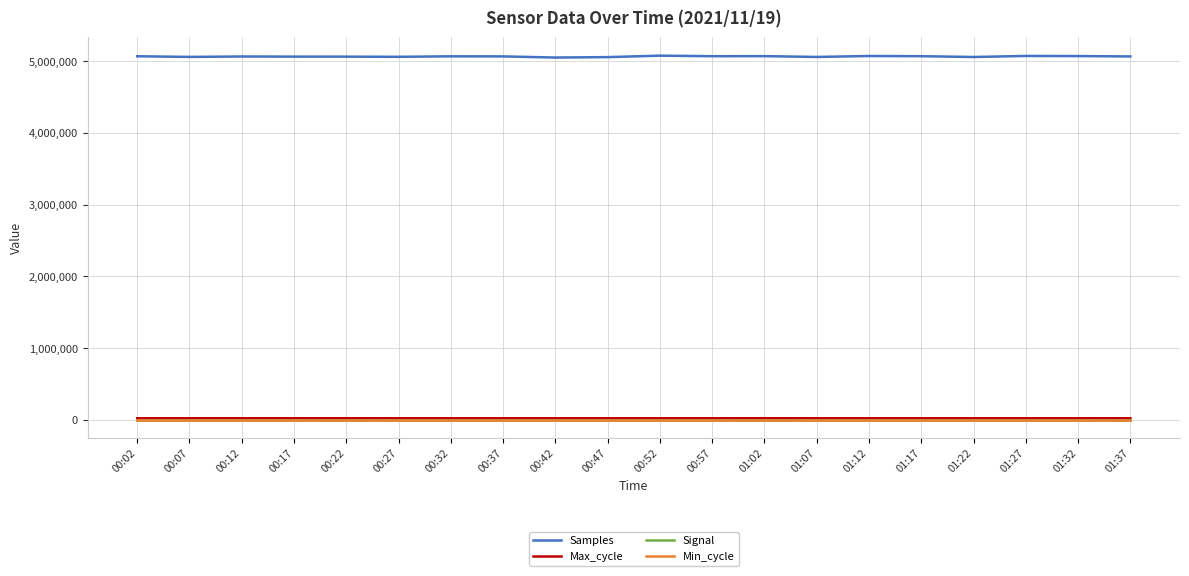

What is the average value of the Samples series?

5066776